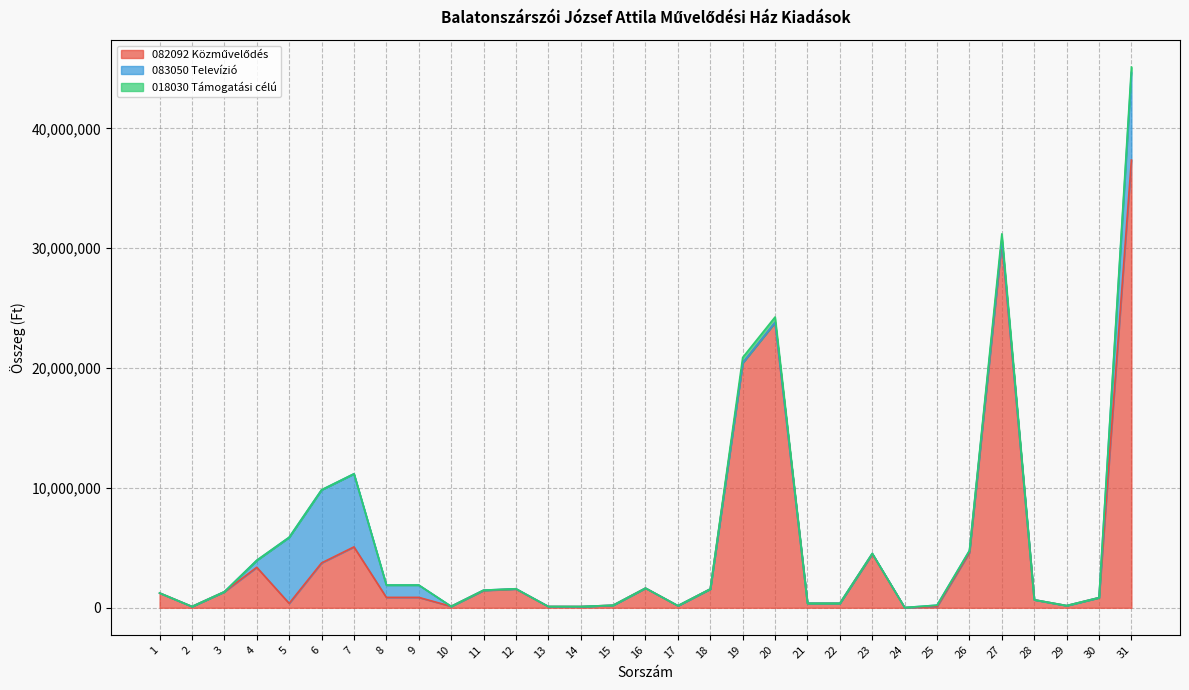

True or false: 082092 Közművelődés and 018030 Támogatási célú cross at least once.

False